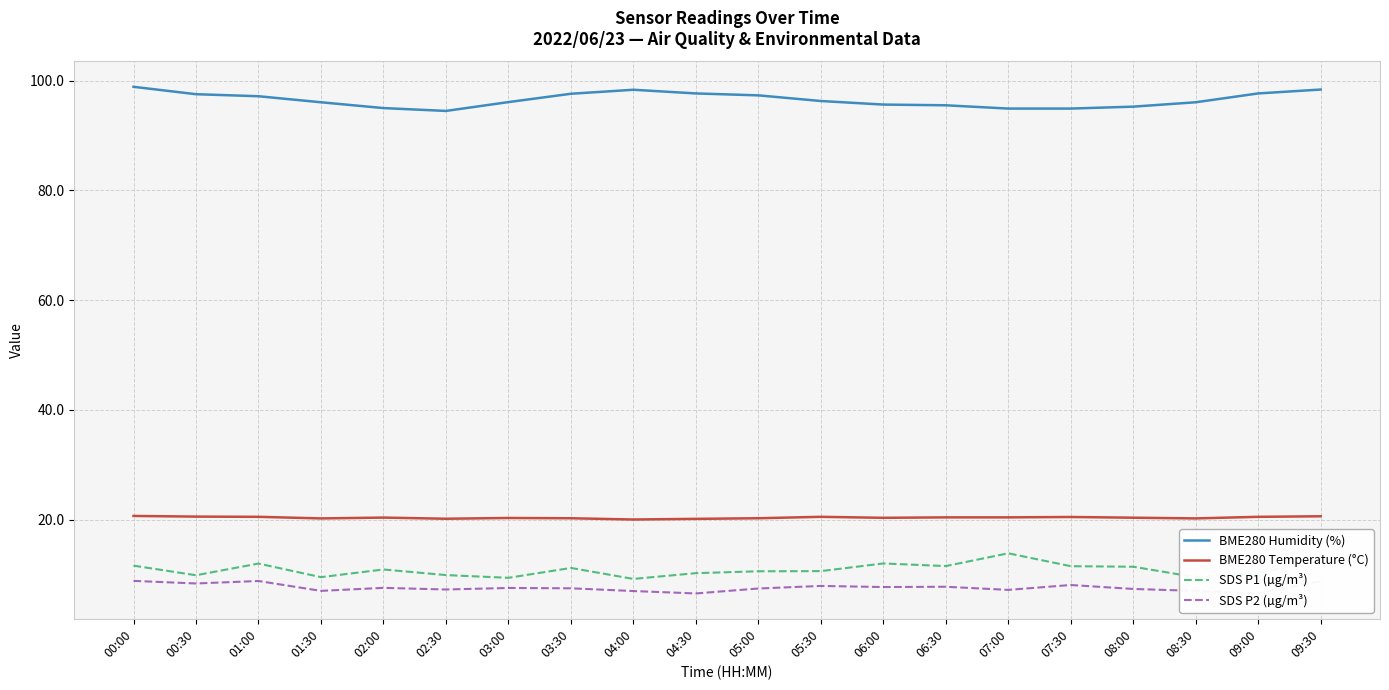

What is the label of the 14th point from the right?

03:00